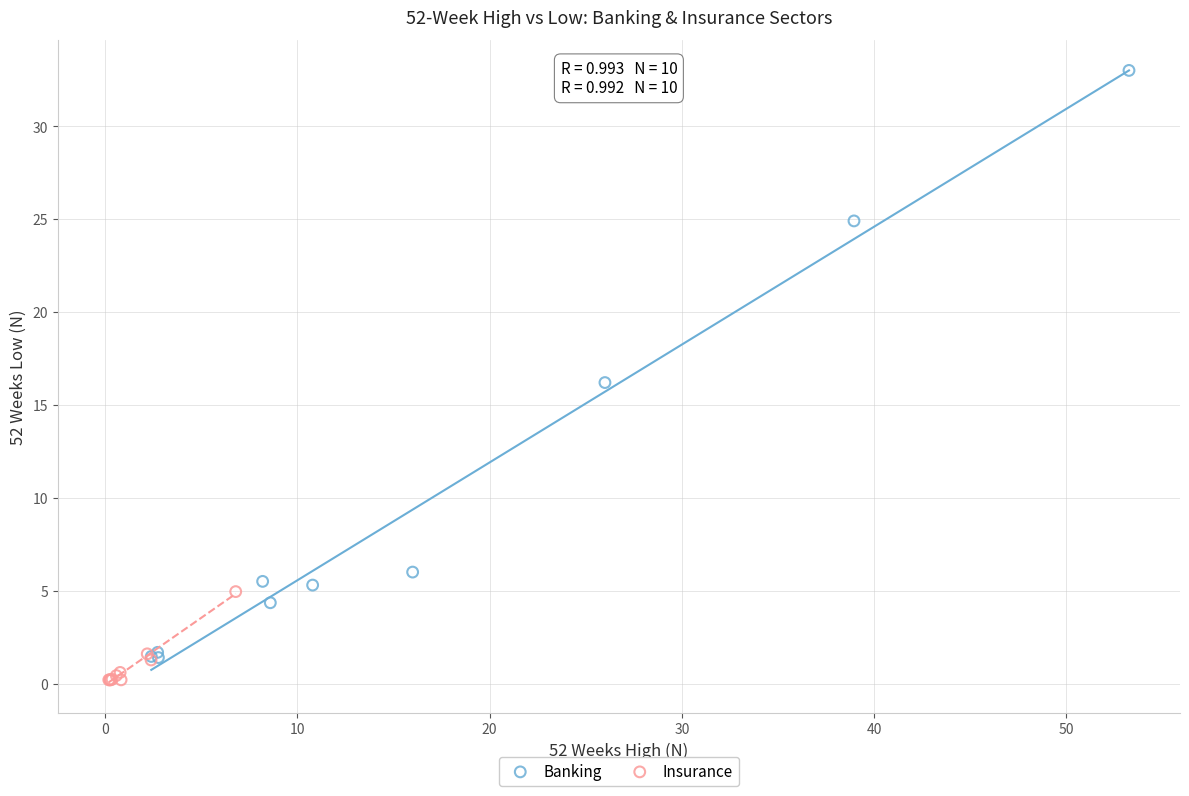

Which series contains the highest Y value?

Banking